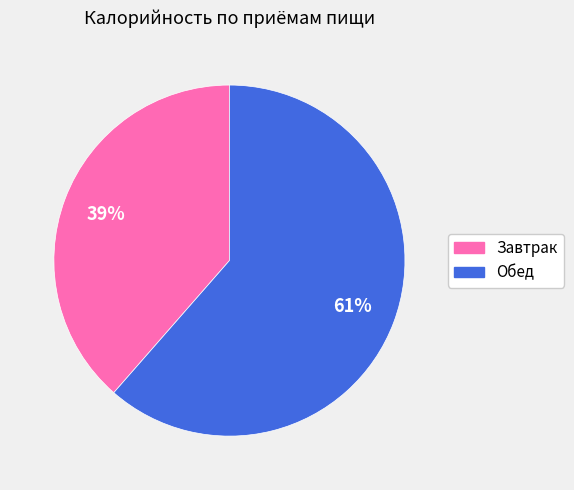

Is it true that Обед is 61% of the pie?

True